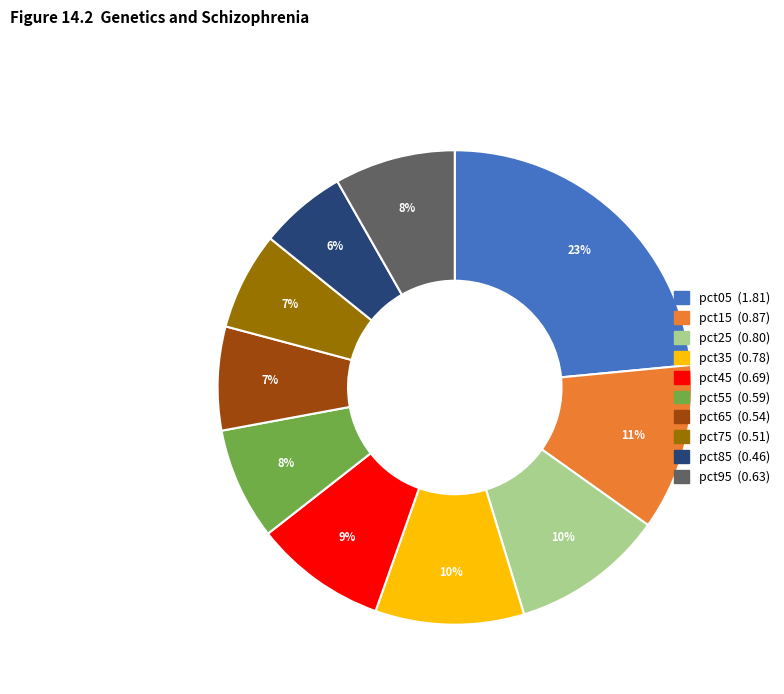

How many slices are in this pie chart?

10